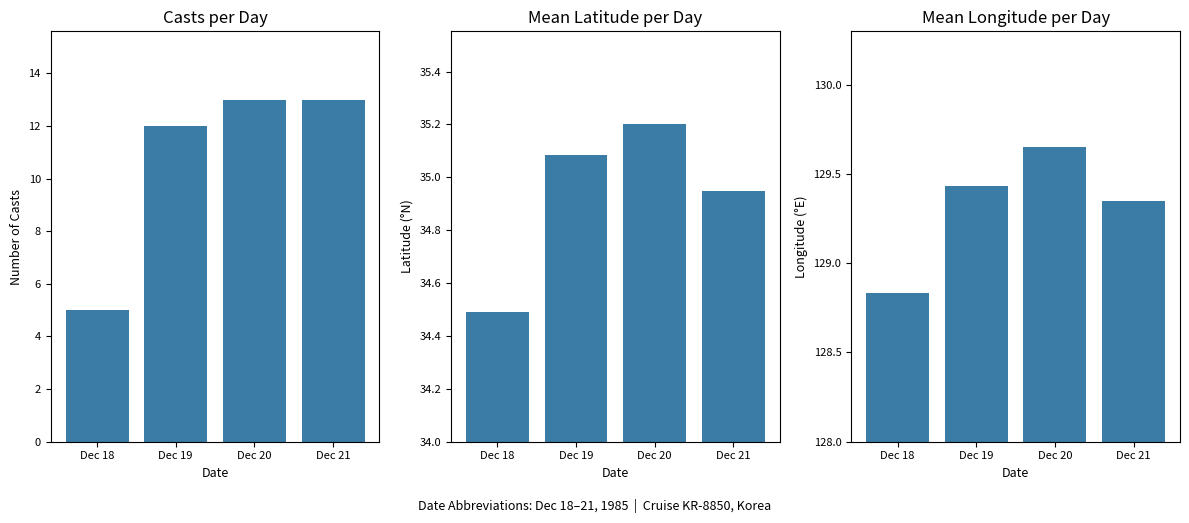

At how many categories does at least one series exceed 120?

4